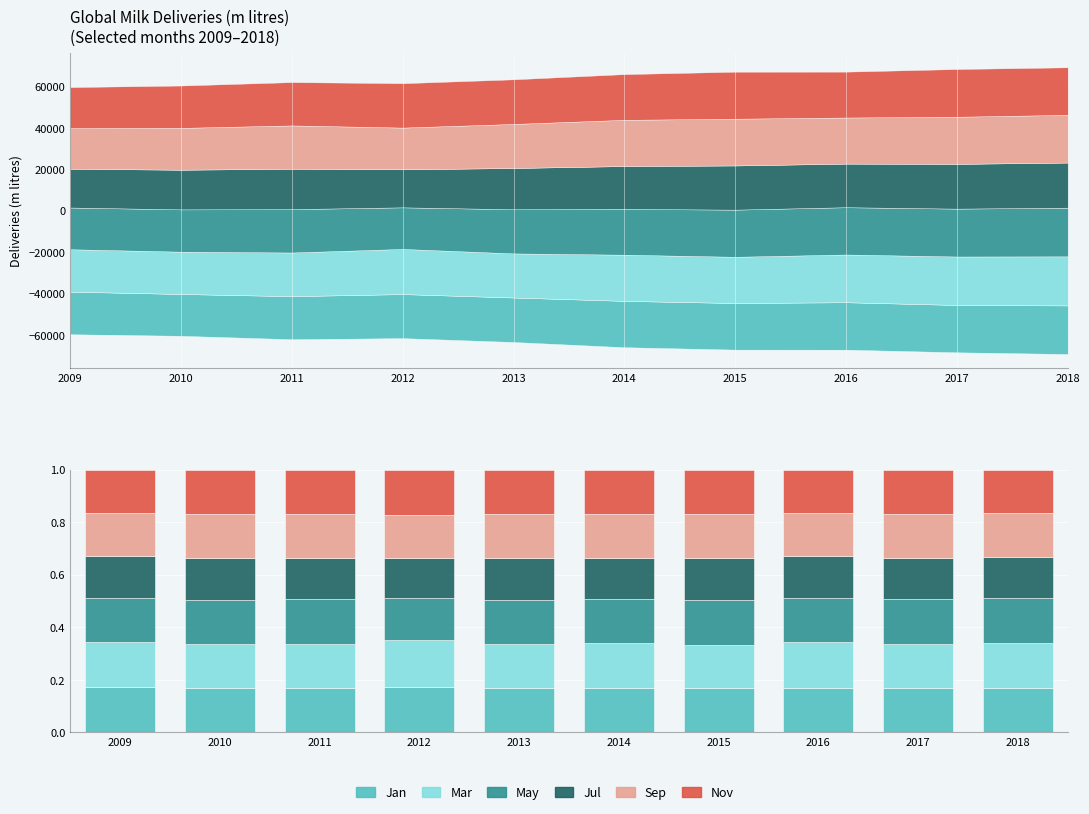

Reading left to right, transcribe all the data shown in this chart.

Jan: 2009=0.2	2010=0.2	2011=0.2	2012=0.2	2013=0.2	2014=0.2	2015=0.2	2016=0.2	2017=0.2	2018=0.2
Mar: 2009=0.2	2010=0.2	2011=0.2	2012=0.2	2013=0.2	2014=0.2	2015=0.2	2016=0.2	2017=0.2	2018=0.2
May: 2009=0.2	2010=0.2	2011=0.2	2012=0.2	2013=0.2	2014=0.2	2015=0.2	2016=0.2	2017=0.2	2018=0.2
Jul: 2009=0.2	2010=0.2	2011=0.2	2012=0.1	2013=0.2	2014=0.2	2015=0.2	2016=0.2	2017=0.2	2018=0.2
Sep: 2009=0.2	2010=0.2	2011=0.2	2012=0.2	2013=0.2	2014=0.2	2015=0.2	2016=0.2	2017=0.2	2018=0.2
Nov: 2009=0.2	2010=0.2	2011=0.2	2012=0.2	2013=0.2	2014=0.2	2015=0.2	2016=0.2	2017=0.2	2018=0.2